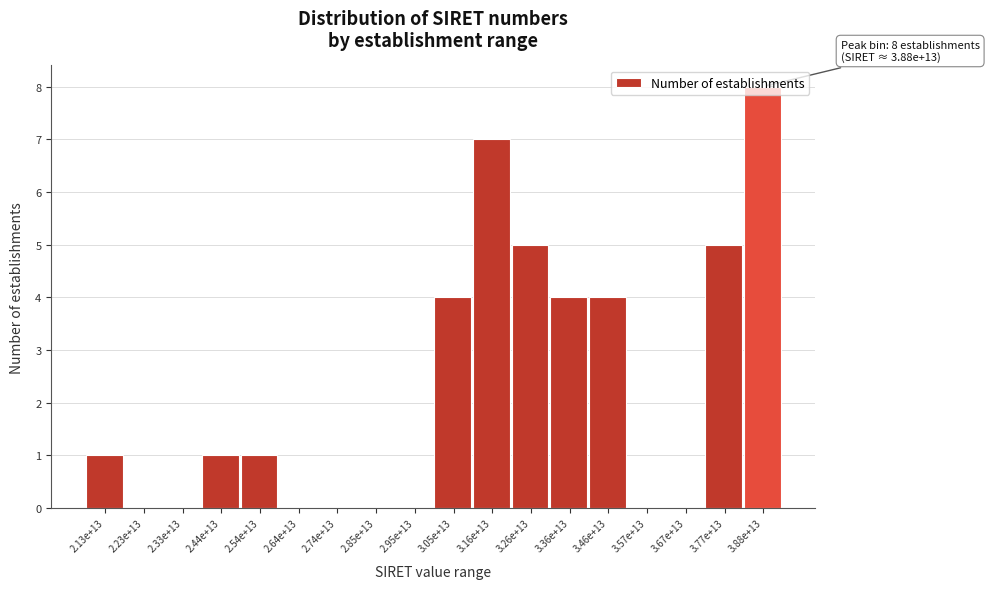

What is the sum of all values?

40